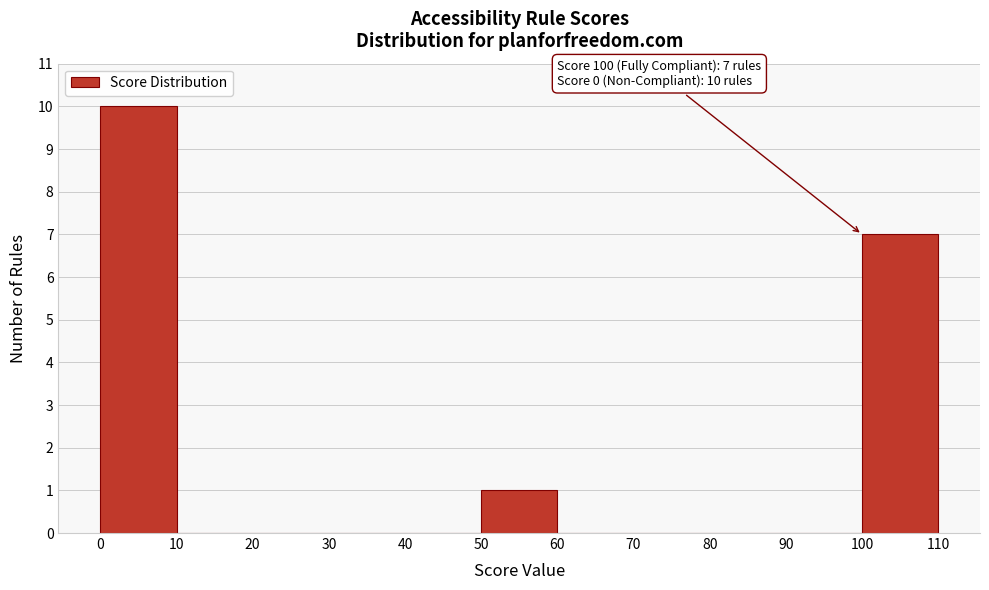

Which range on the x-axis has the tallest bar?

0 to 10